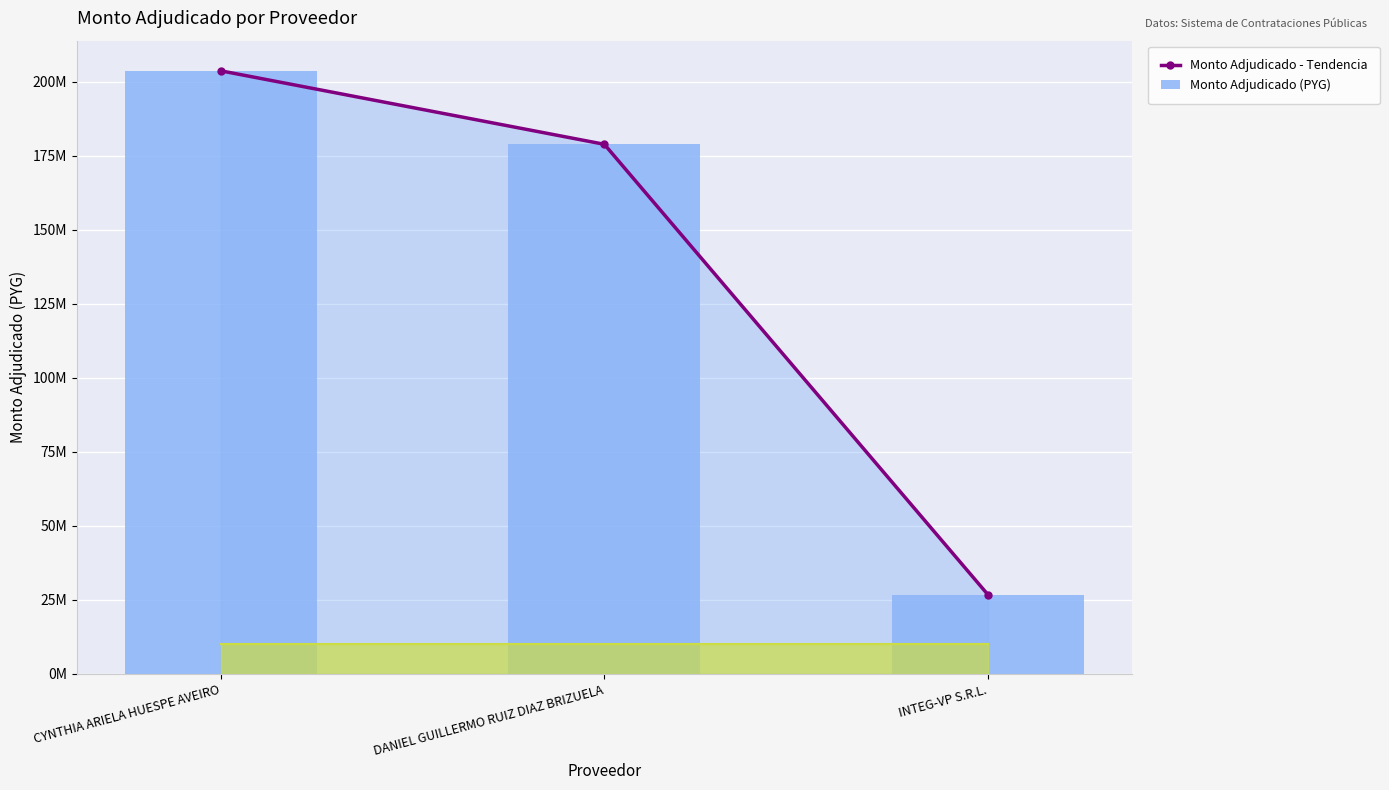

At which category does the chart reach its peak across all series?

CYNTHIA ARIELA HUESPE AVEIRO